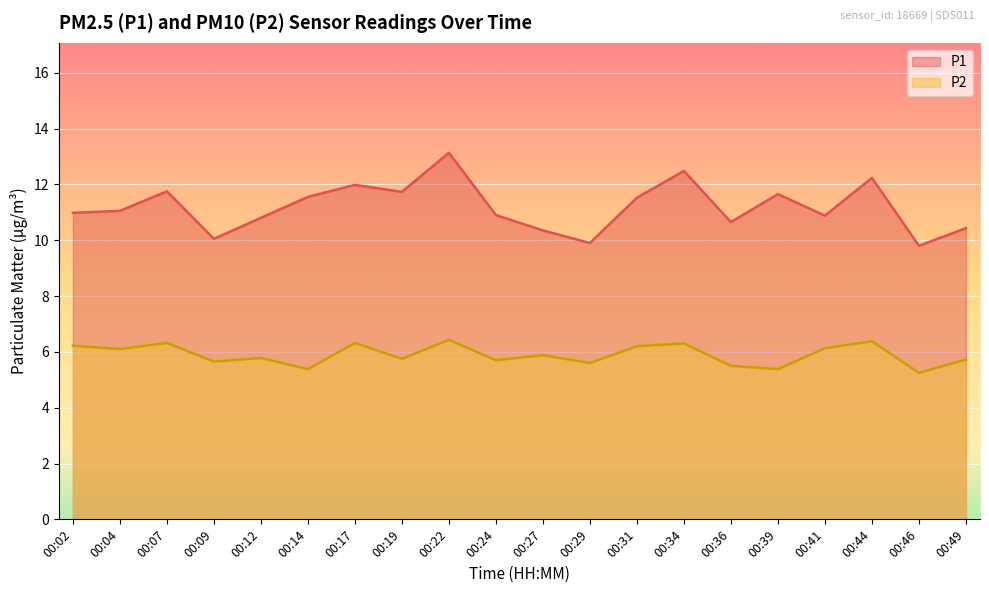

Rank the series at 00:27 from lowest to highest value.

P2, P1